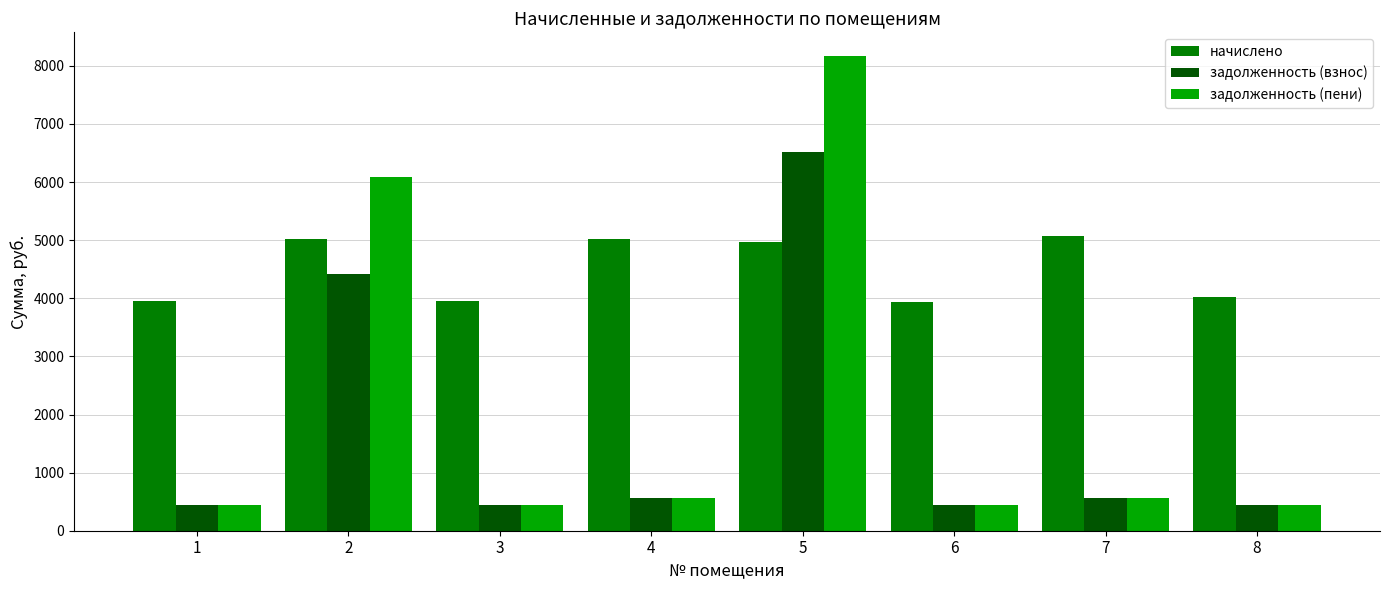

Rank the series by their average value, from lowest to highest.

задолженность (взнос), задолженность (пени), начислено